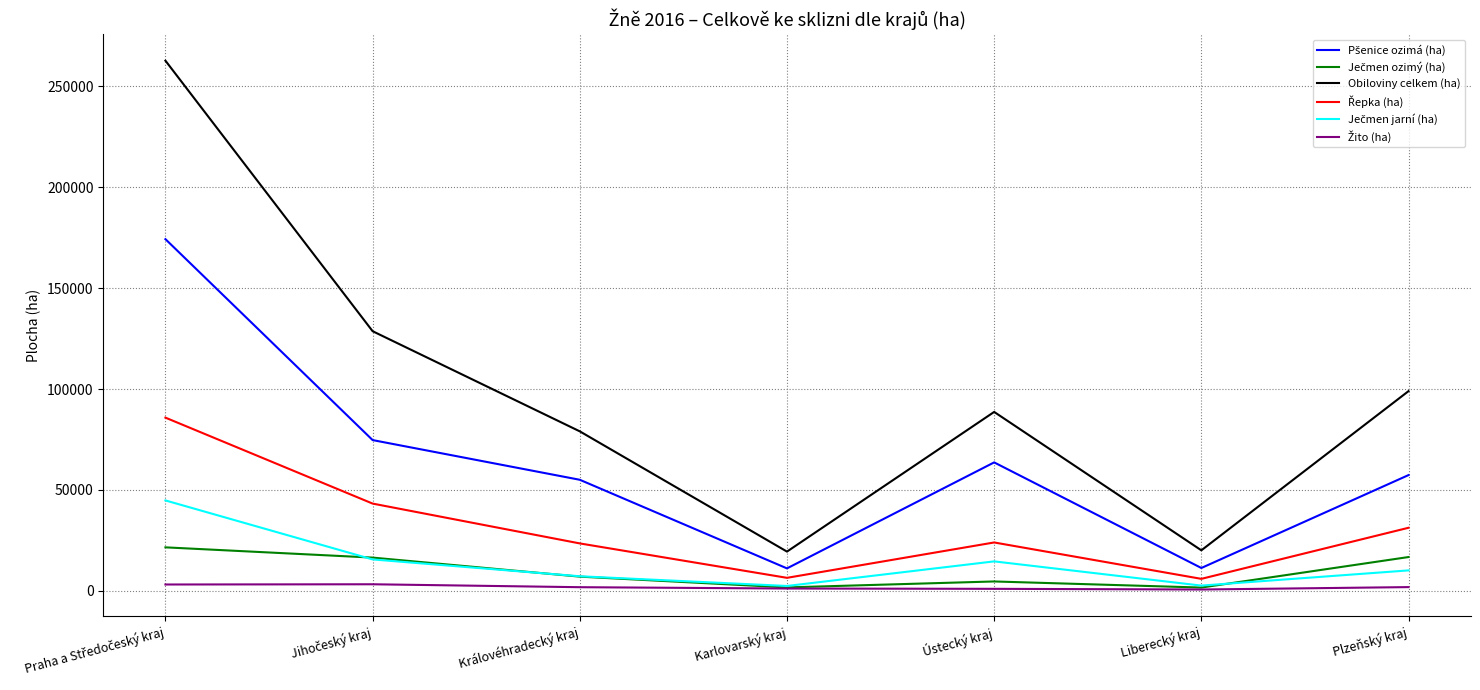

What is the lowest value of the Obiloviny celkem (ha) series?

19476